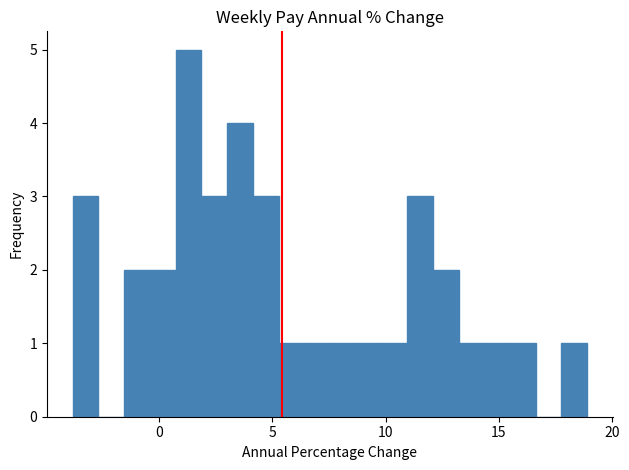

Around what value on the x-axis is the tallest bar? Give the approximate position of its centre, as read against the axis.

1.5